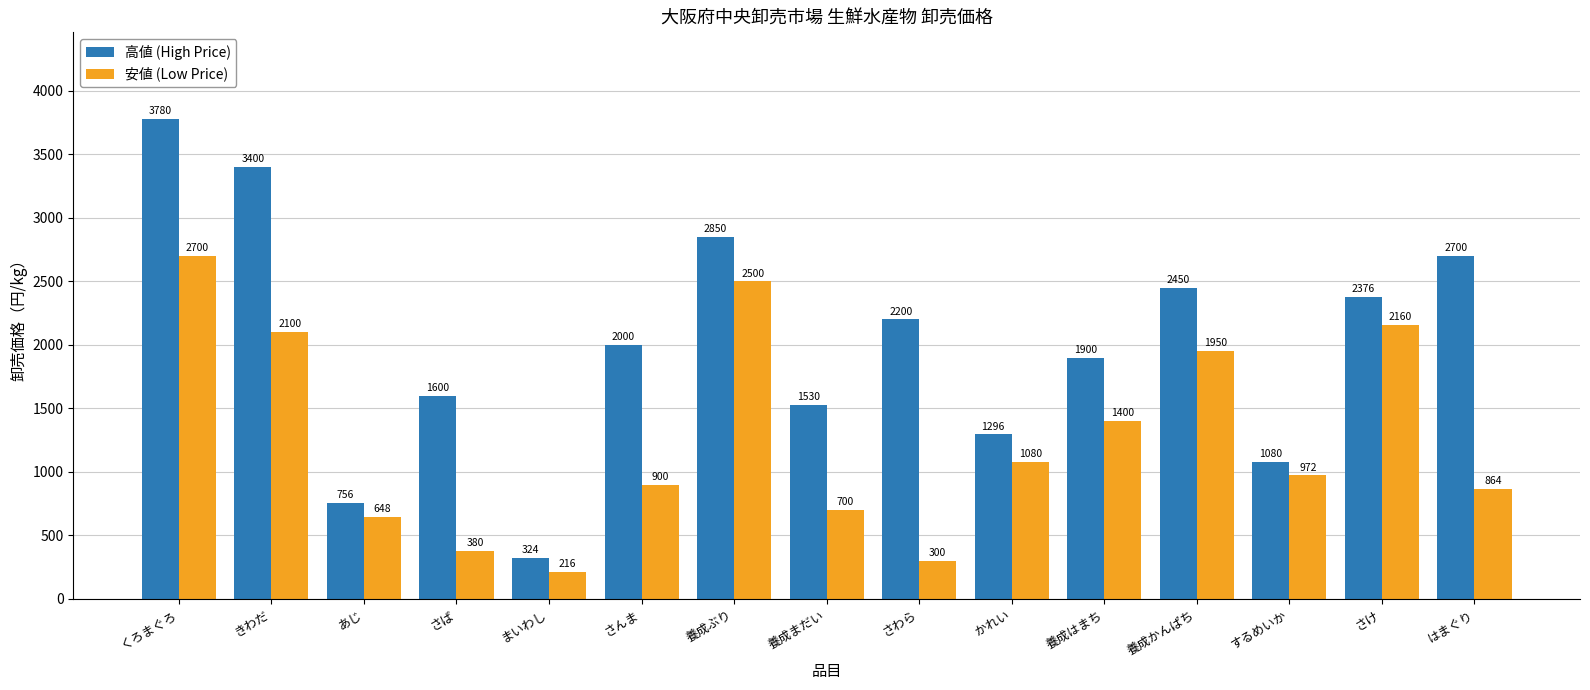

Where does the 高値 (High Price) series first go above 2000?

くろまぐろ